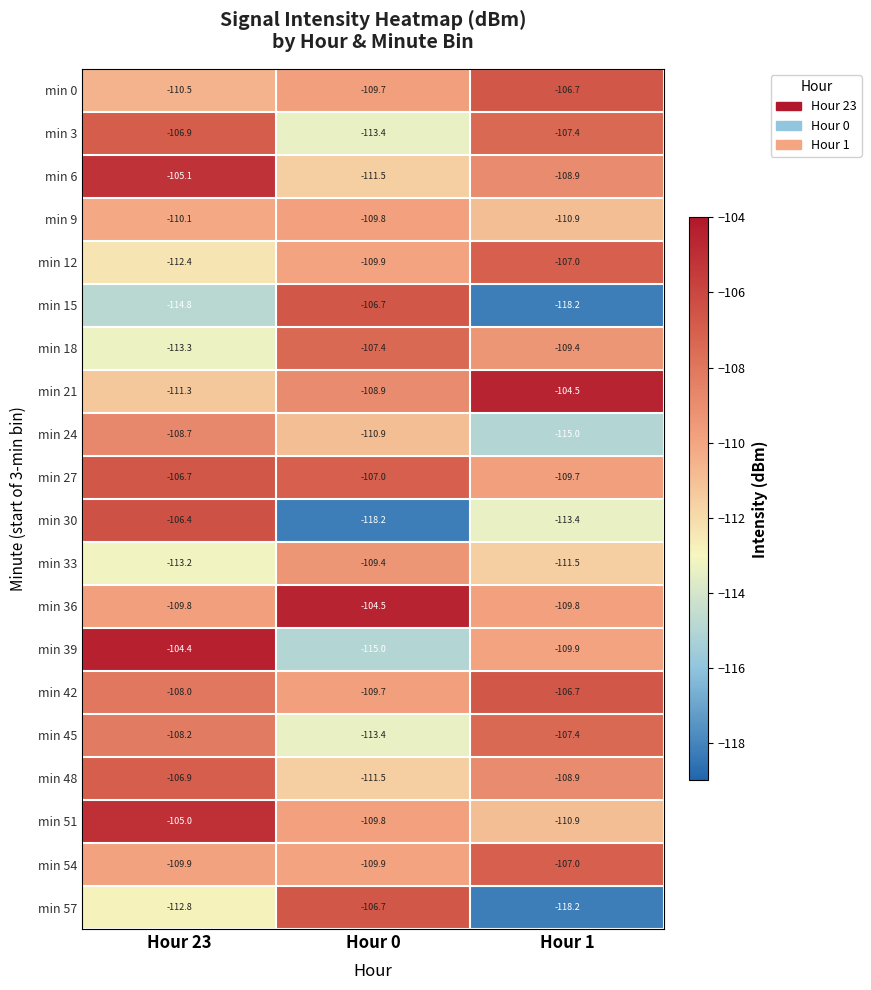

Which category has the highest value in the min 24 series?

Hour 23